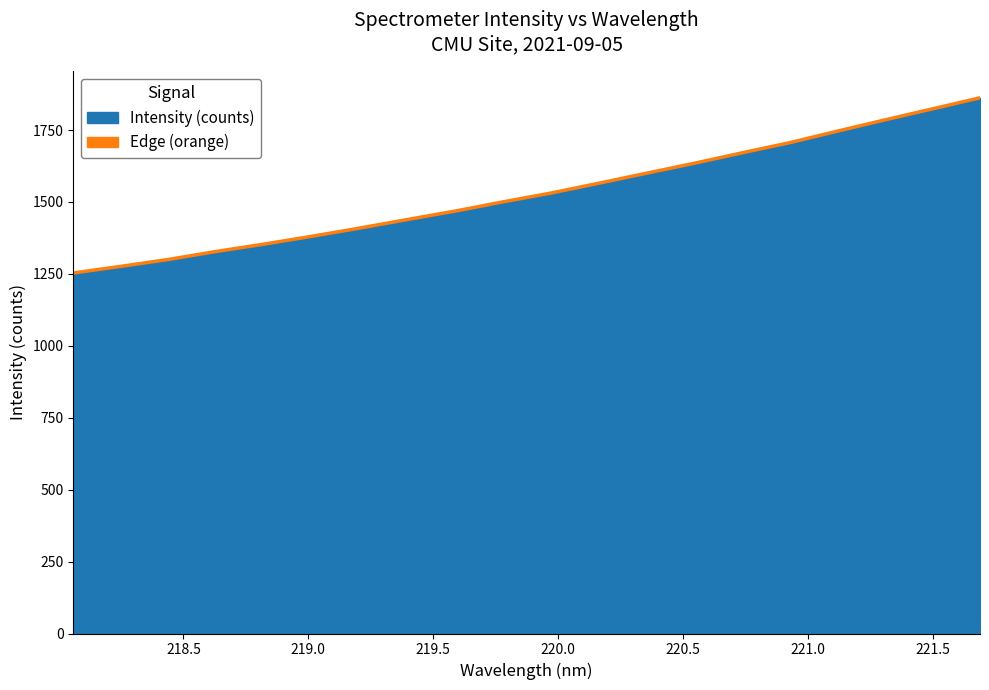

Approximately how many times larger is the value at 221.4993 compared to 219.589?

1.2